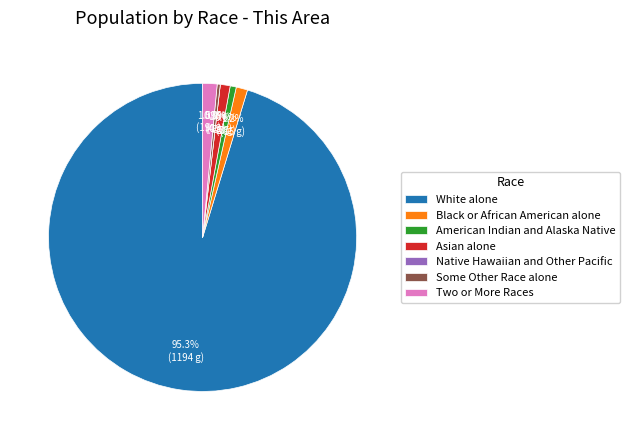

Which slice is the smallest?

Native Hawaiian and Other Pacific